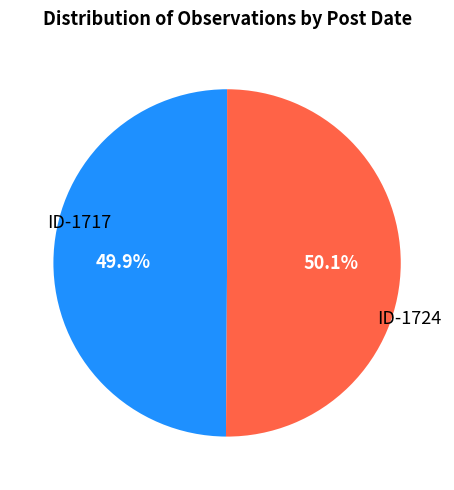

Is there a majority slice in this chart?

Yes